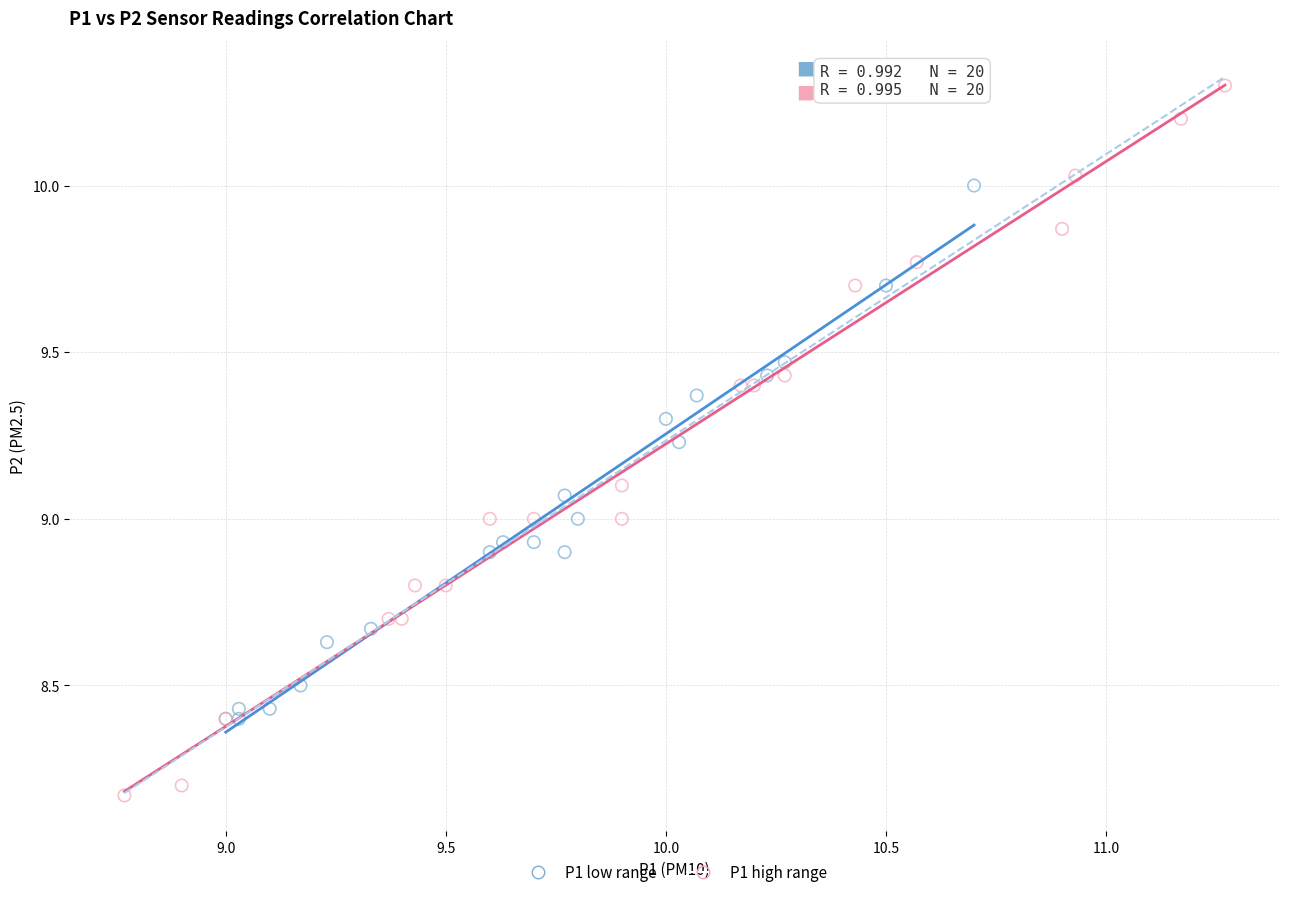

Which series reaches the minimum Y coordinate?

P1 high range